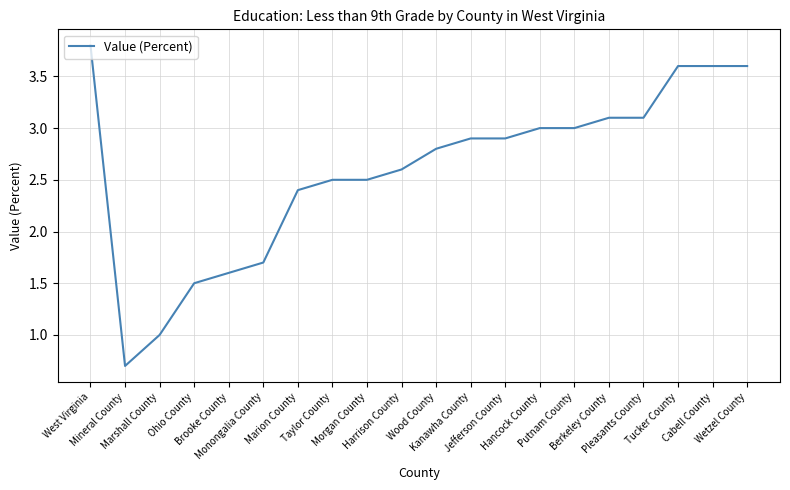

What is the maximum value shown in the chart?

3.8